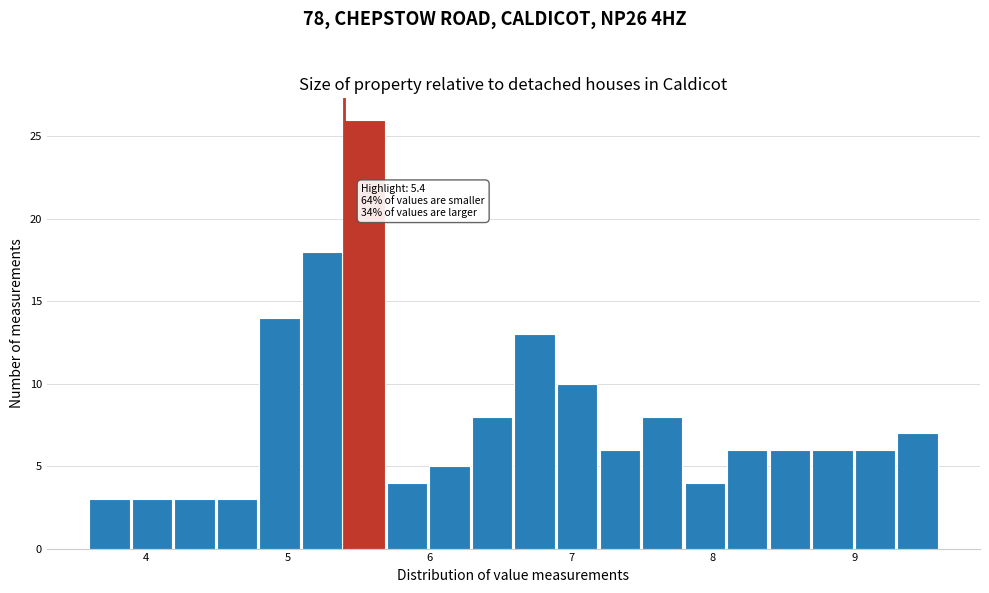

Around what value on the x-axis is the tallest bar? Give the approximate position of its centre, as read against the axis.

5.5